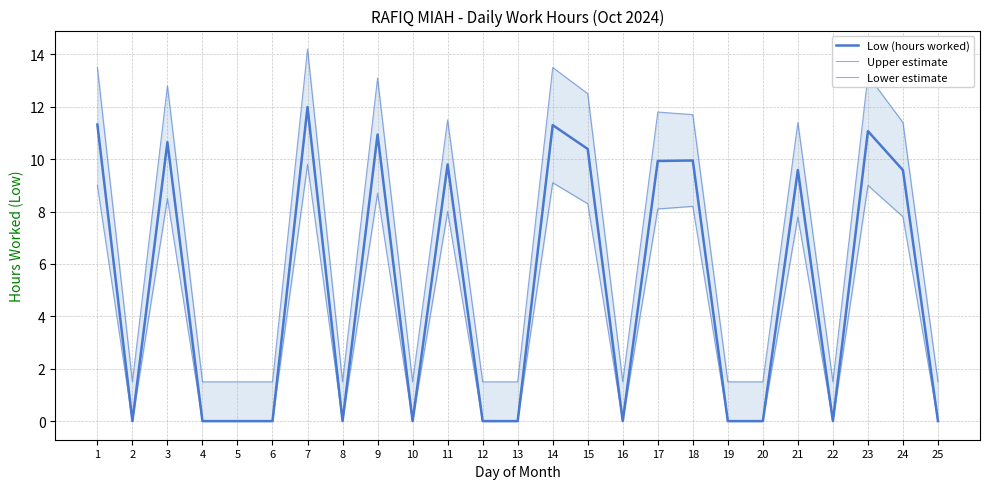

Where is Low (hours worked) nearest to the value 5?

24